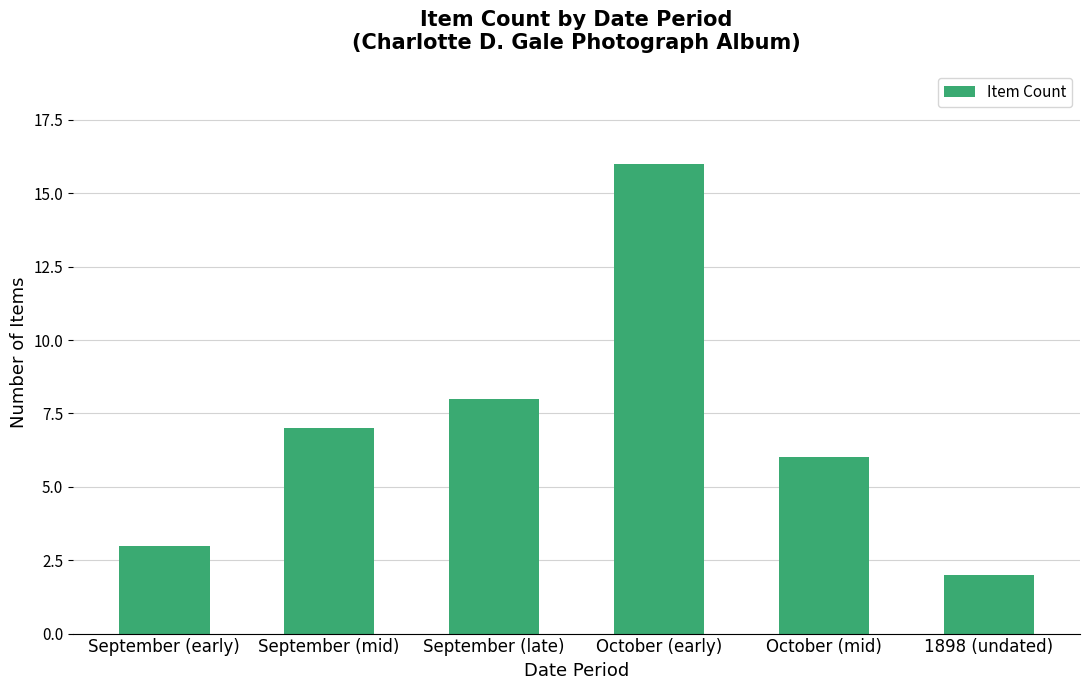

What is the approximate value at September (late), to the nearest 10?

10